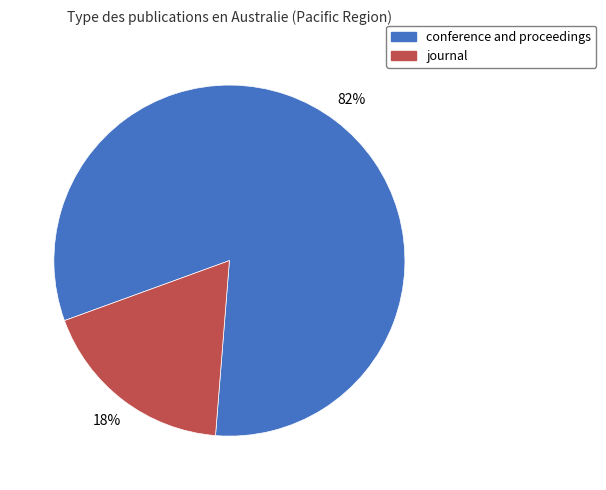

The journal slice represents 18% of the pie. True or false?

True